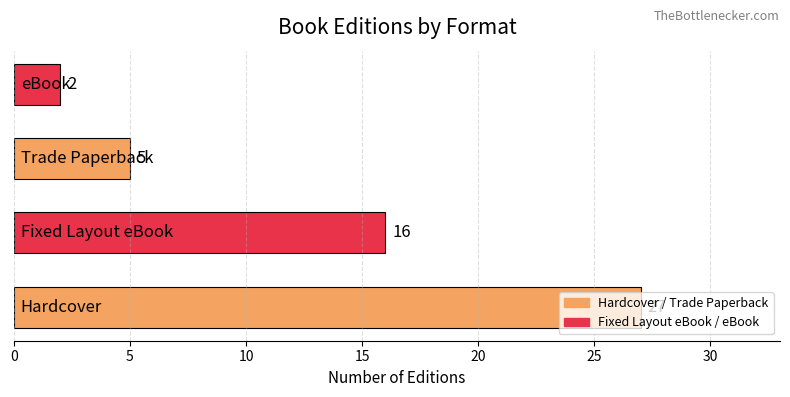

Count the values in the range 5 to 27.

3